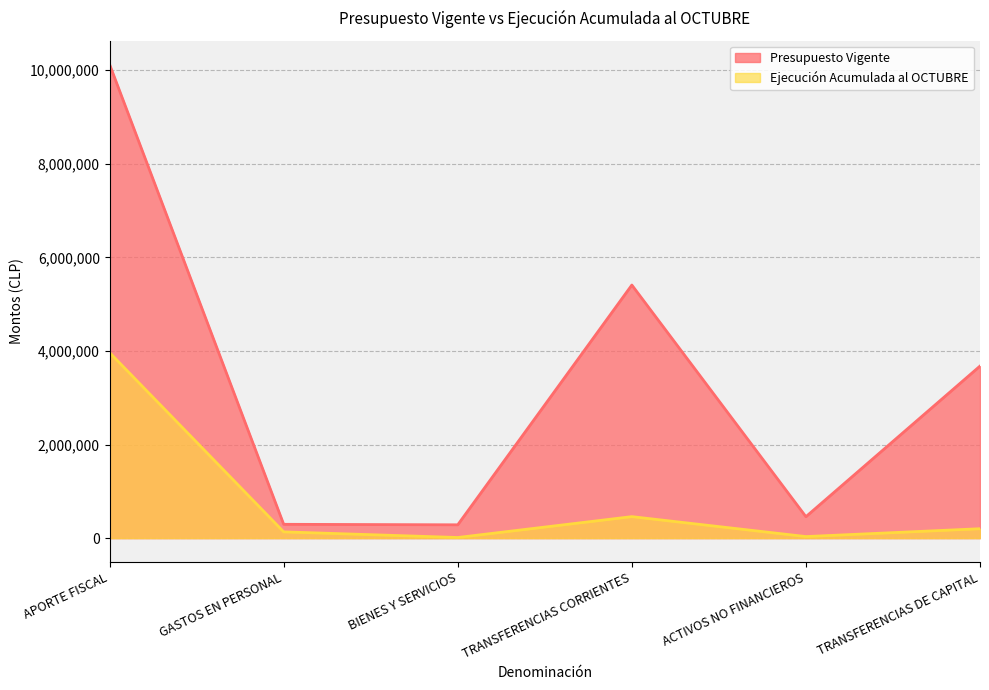

Which series has the widest spread of values?

Presupuesto Vigente